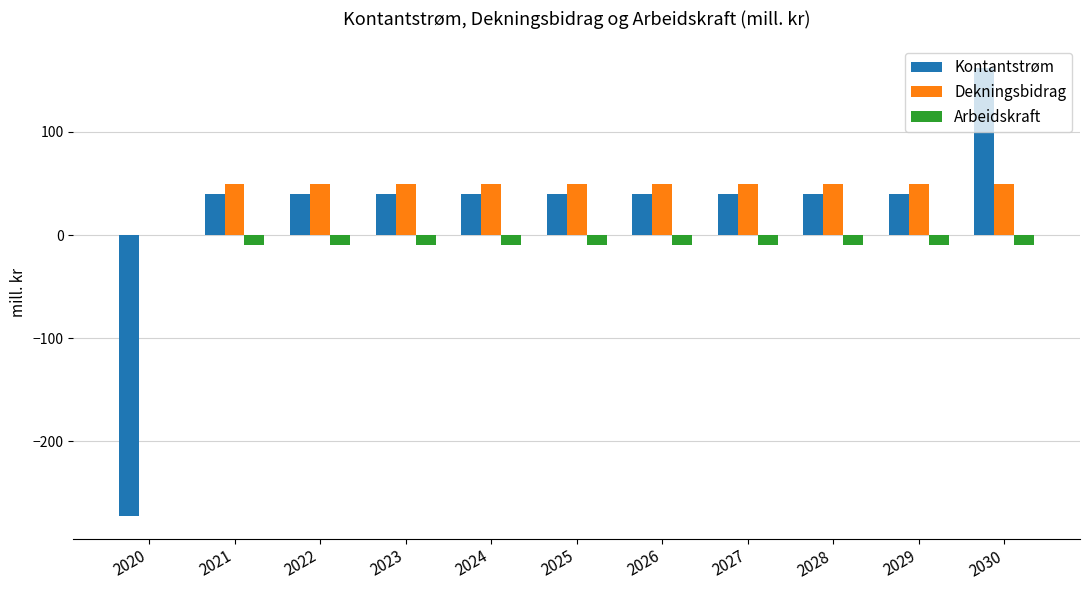

The Kontantstrøm series shows 39.5 at 2021. True or false?

True